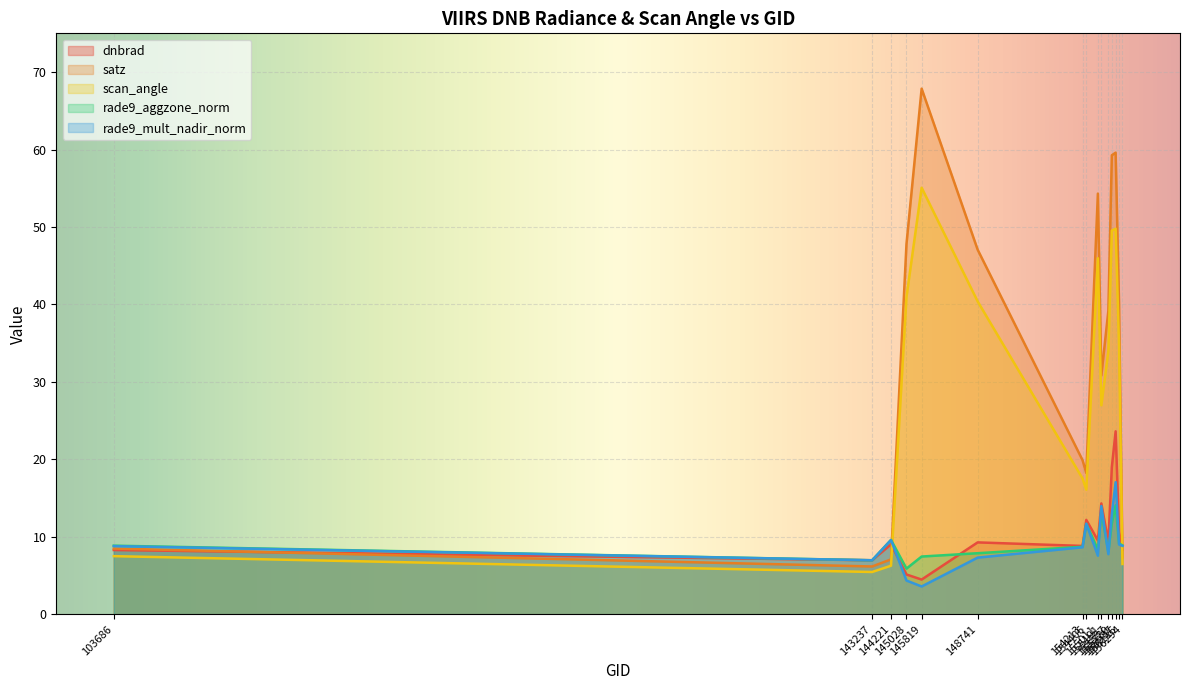

Which label corresponds to the largest value in the chart?

145819